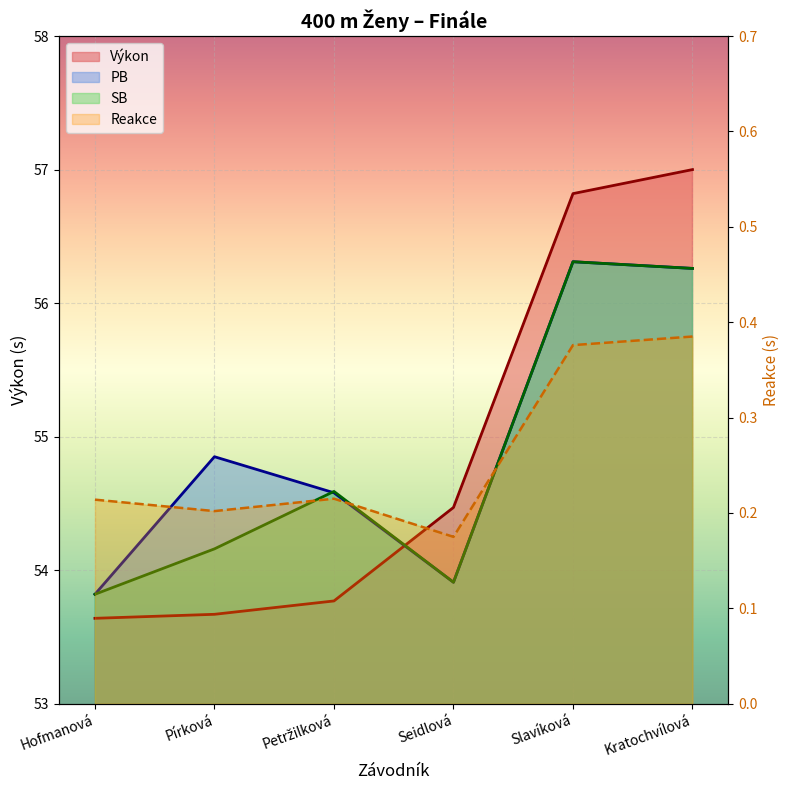

At Kratochvílová, list the series in order from largest to smallest.

Výkon, PB, SB, Reakce